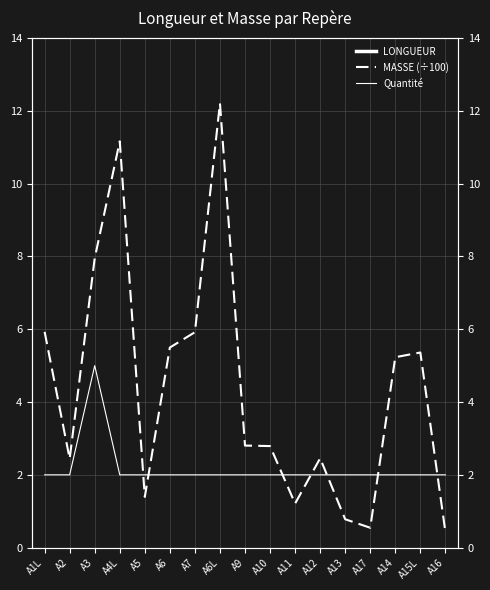

What is the label of the 1st point from the left?

A1L